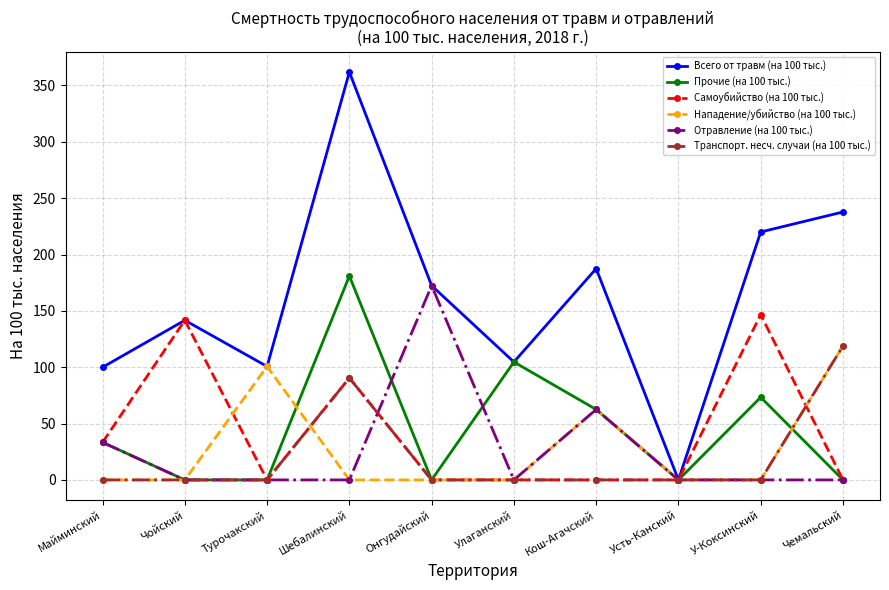

Is the value of Отравление (на 100 тыс.) at Чемальский greater than the value of Всего от травм (на 100 тыс.) at Шебалинский?

No